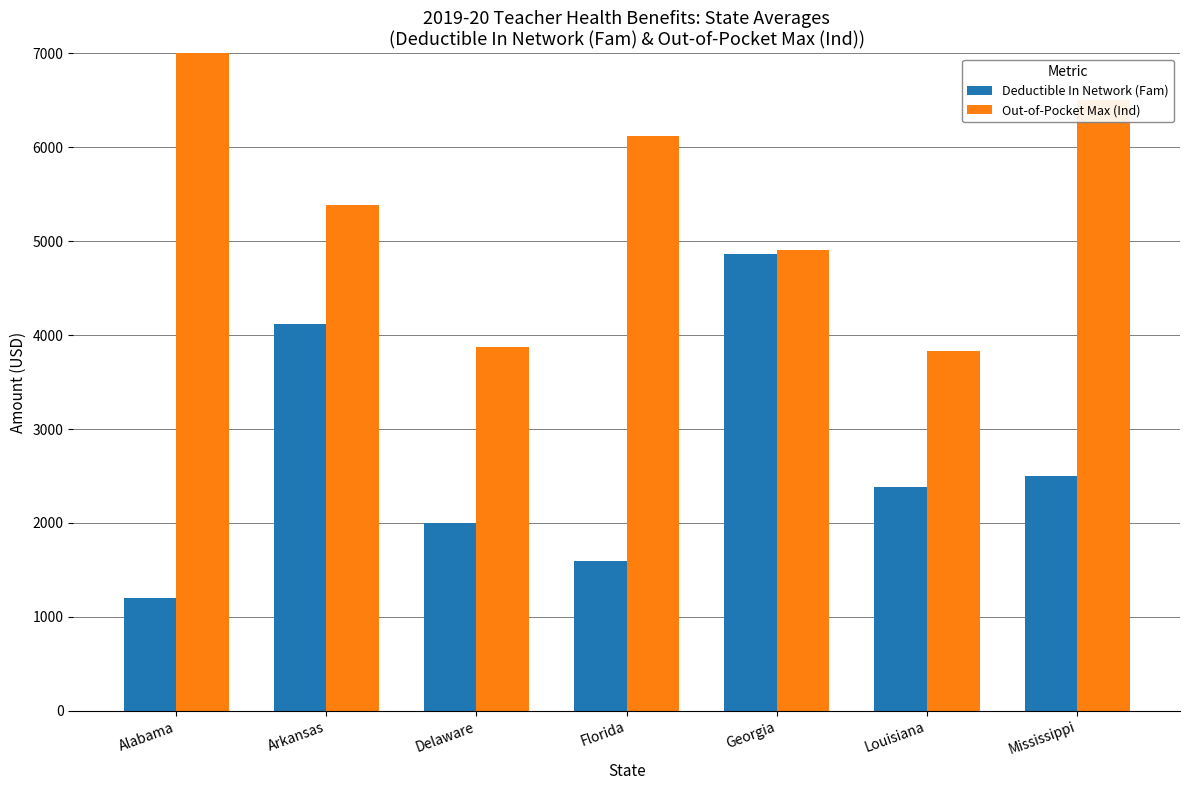

What is the value of the Deductible In Network (Fam) bar at the 5th from the left?

4866.7